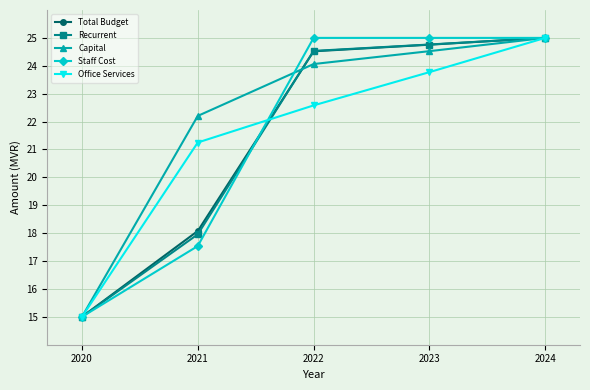

What is the lowest value of the Total Budget series?

15.0